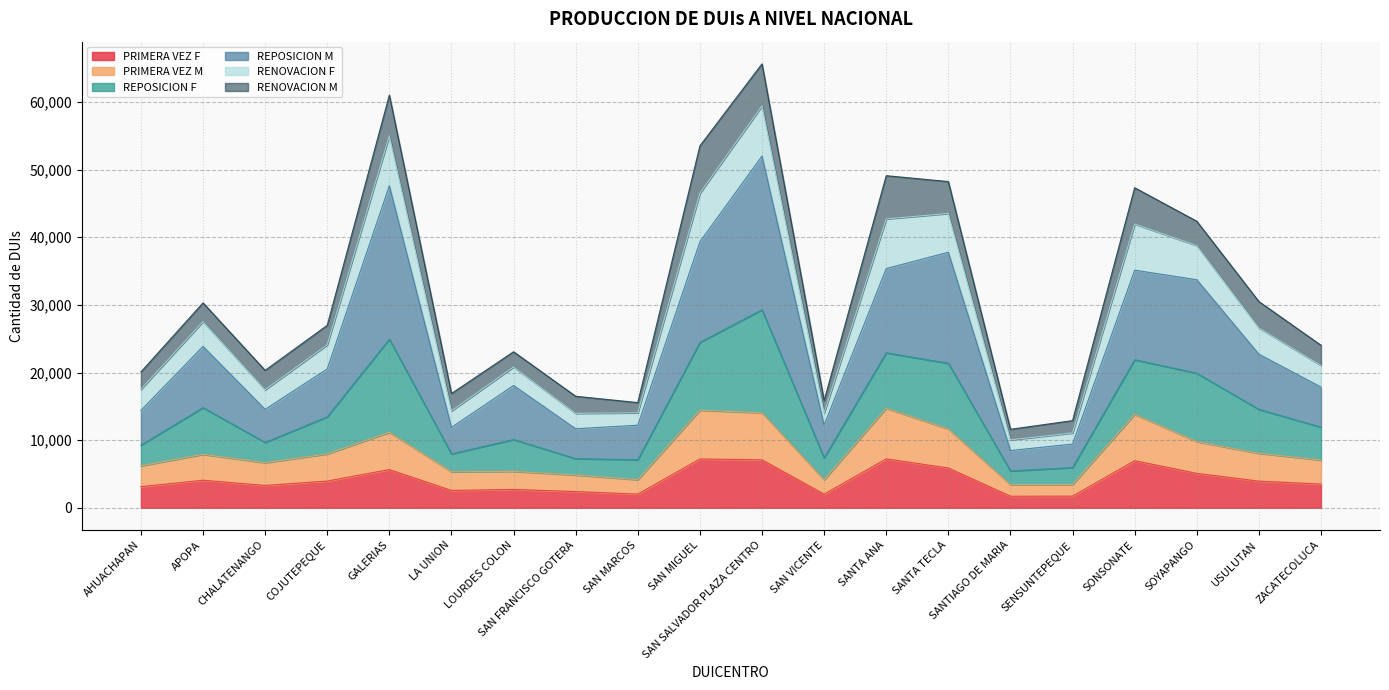

What is the total value across all series at SONSONATE?

47323